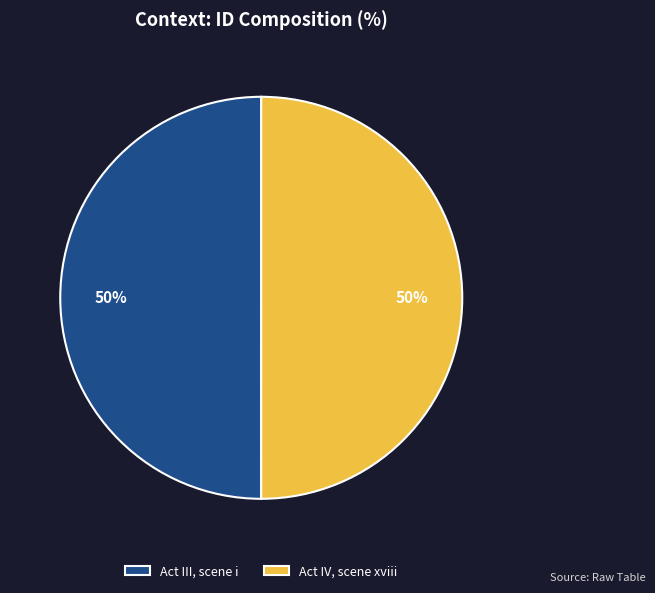

What is the ratio of the value at Act III, scene i to the value at Act IV, scene xviii?

1.0